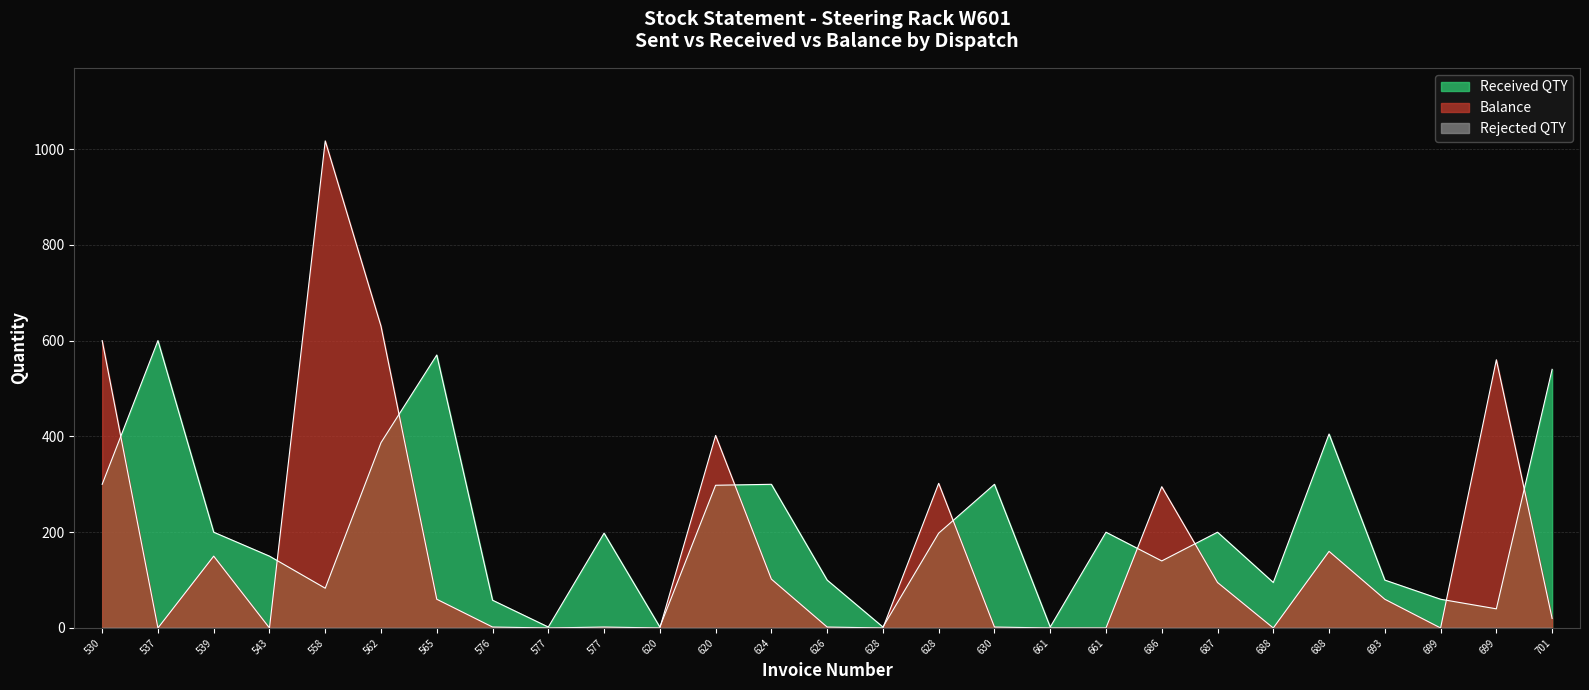

How many interior local valleys does the Received QTY series have?

8